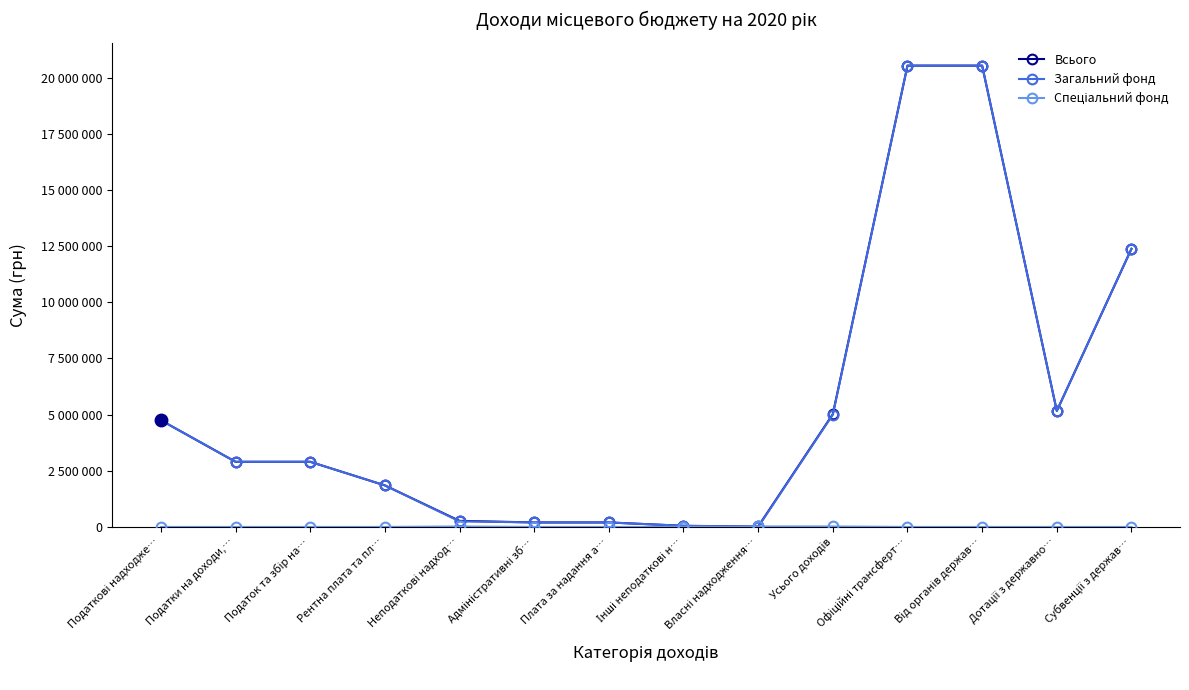

True or false: Спеціальний фонд and Загальний фонд cross at least once.

True